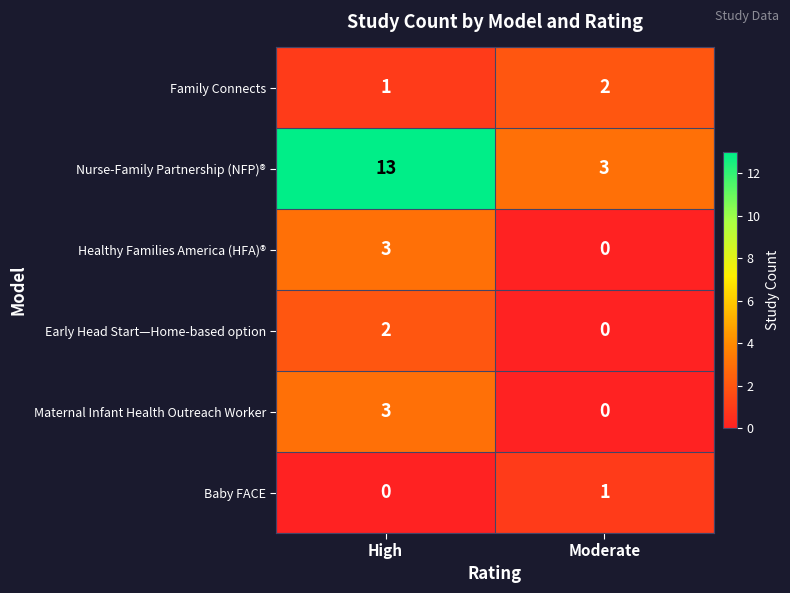

Where is Family Connects nearest to the value 1?

High